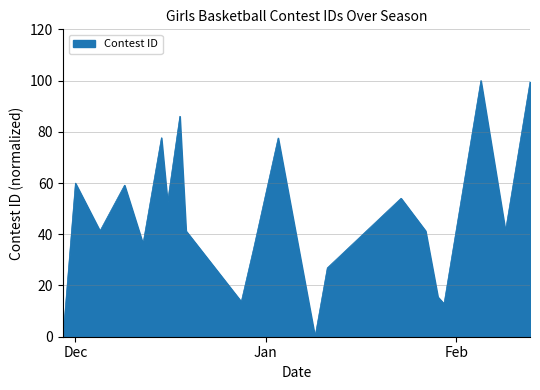

What is the difference between the maximum and minimum values?

100.0